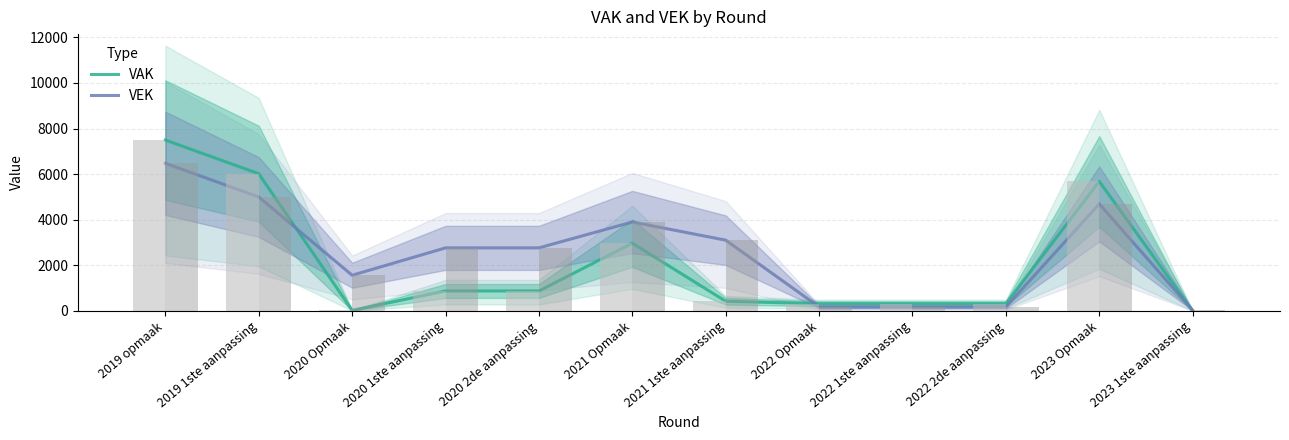

Reading left to right, what are all the values shown in this chart?

VAK: 7494	6017	24	874	874	2970	423	316	316	316	5680	0
VEK: 6473	4996	1564	2764	2764	3899	3102	175	175	175	4693	28